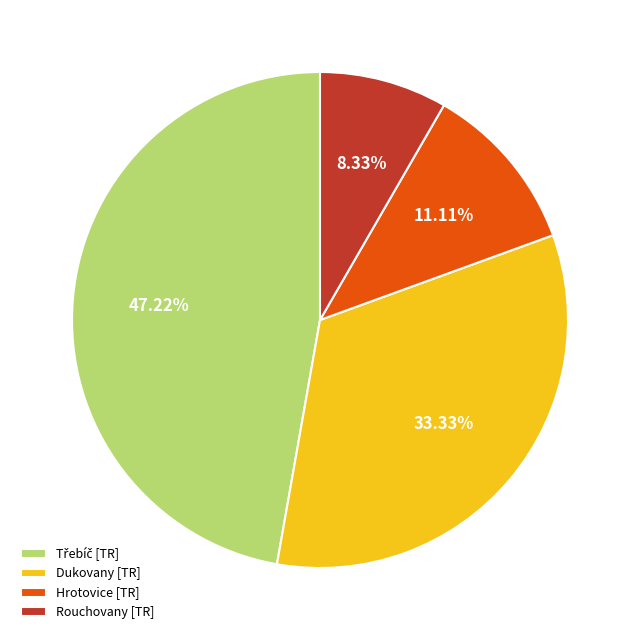

What is the smallest slice in the pie chart?

Rouchovany [TR]